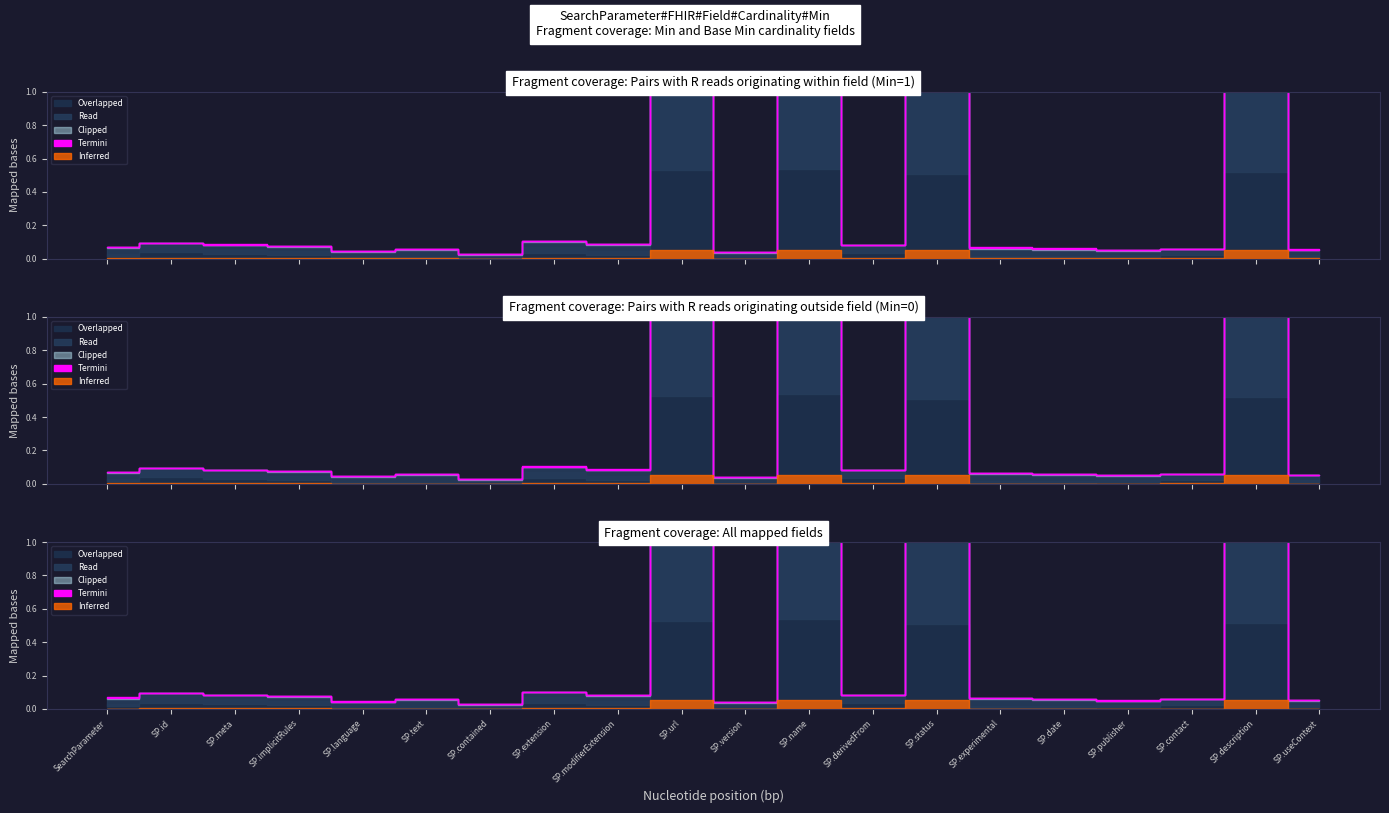

How many Base Min values are between 0 and 1?

20